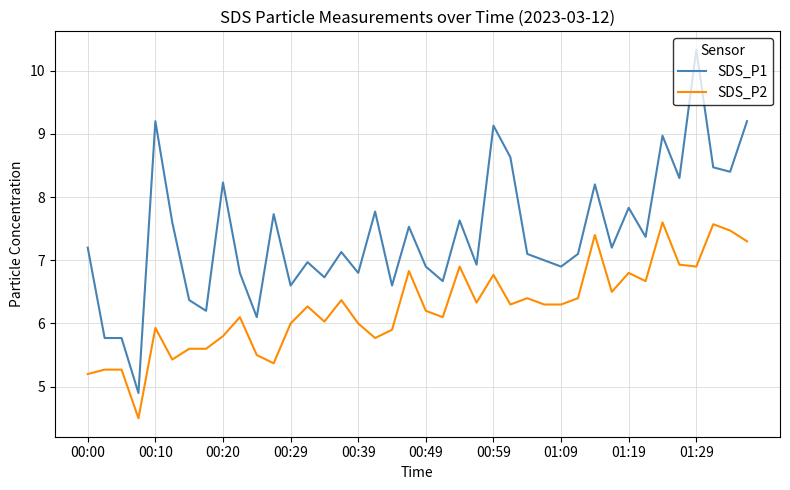

Which series has the largest range (max minus min)?

SDS_P1